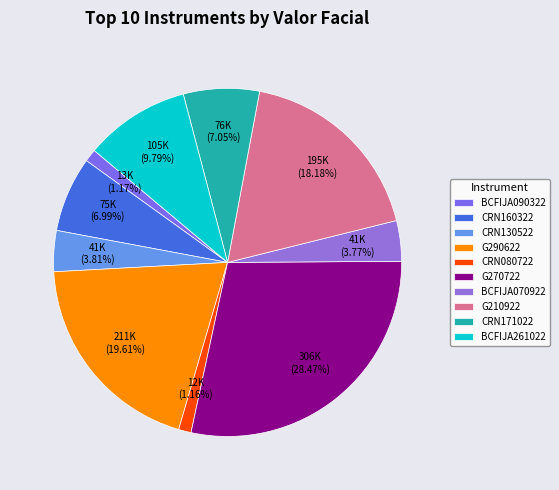

The G290622 slice represents 20% of the pie. True or false?

True